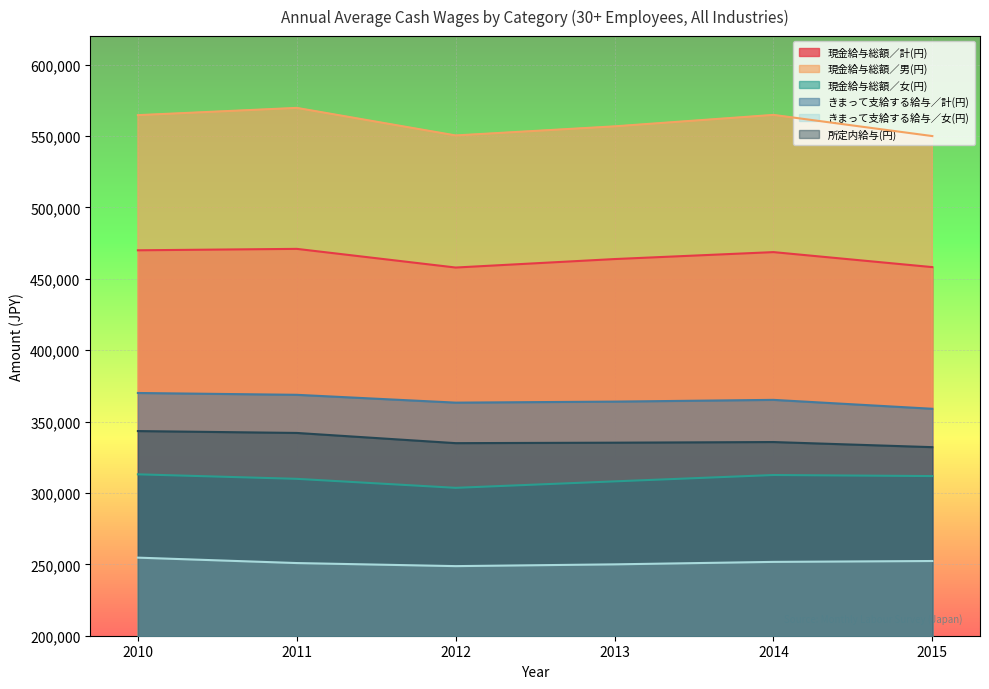

The value of 現金給与総額／女(円) at 2013 is 129550. True or false?

False